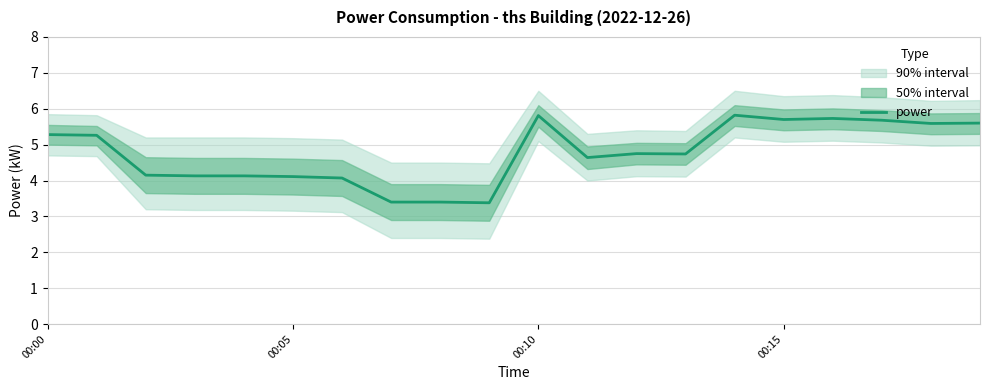

Is it true that power equals 3.6 at 00:10?

False